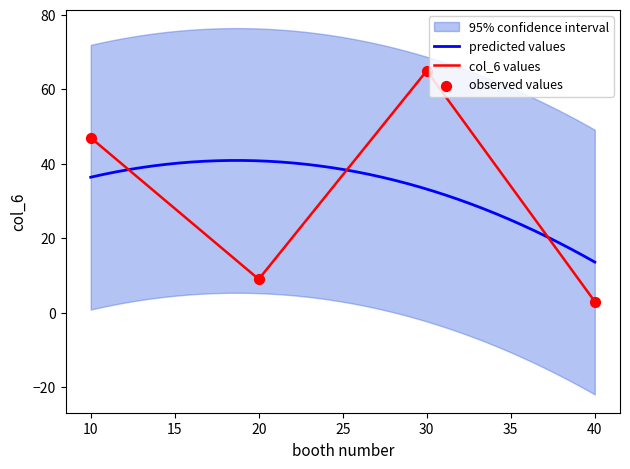

True or false: col_6 values has a value of 47 at 10.

True